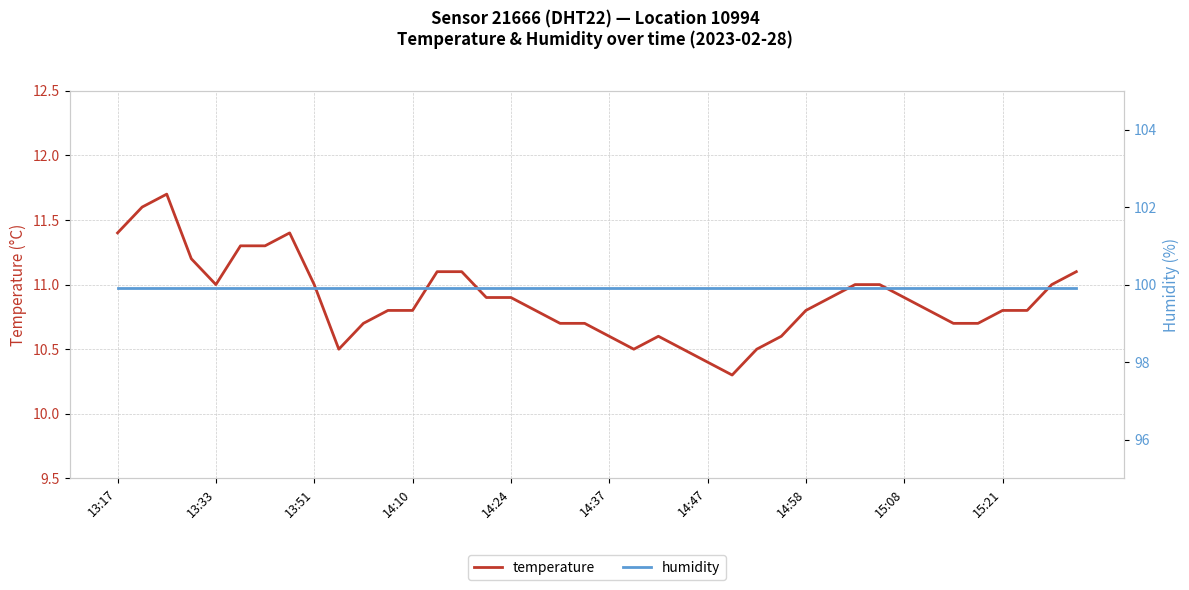

Which series has the largest range (max minus min)?

temperature